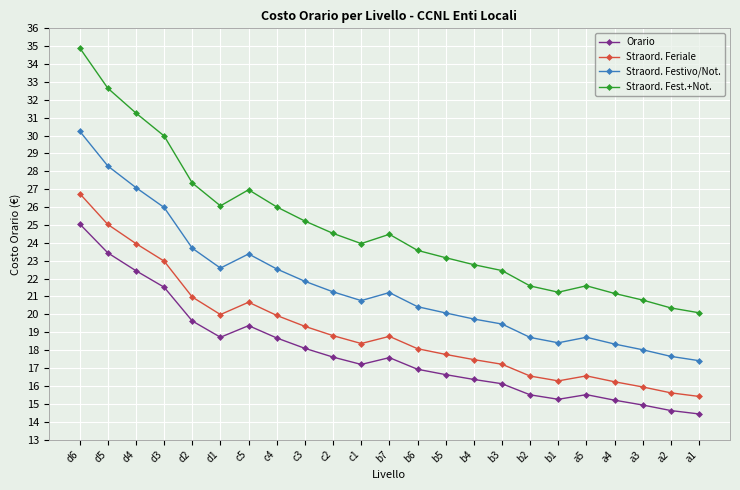

True or false: Orario and Straord. Festivo/Not. intersect in this chart.

False